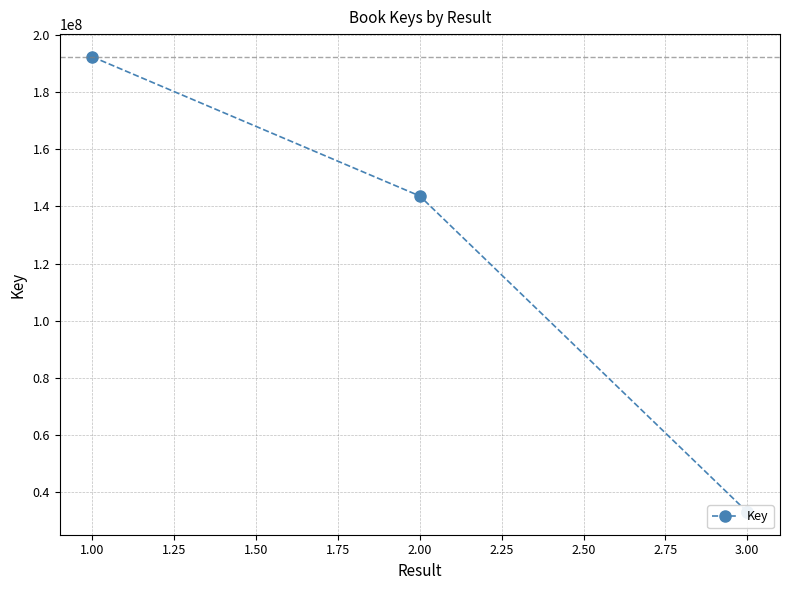

How many data points are above 143665752?

1